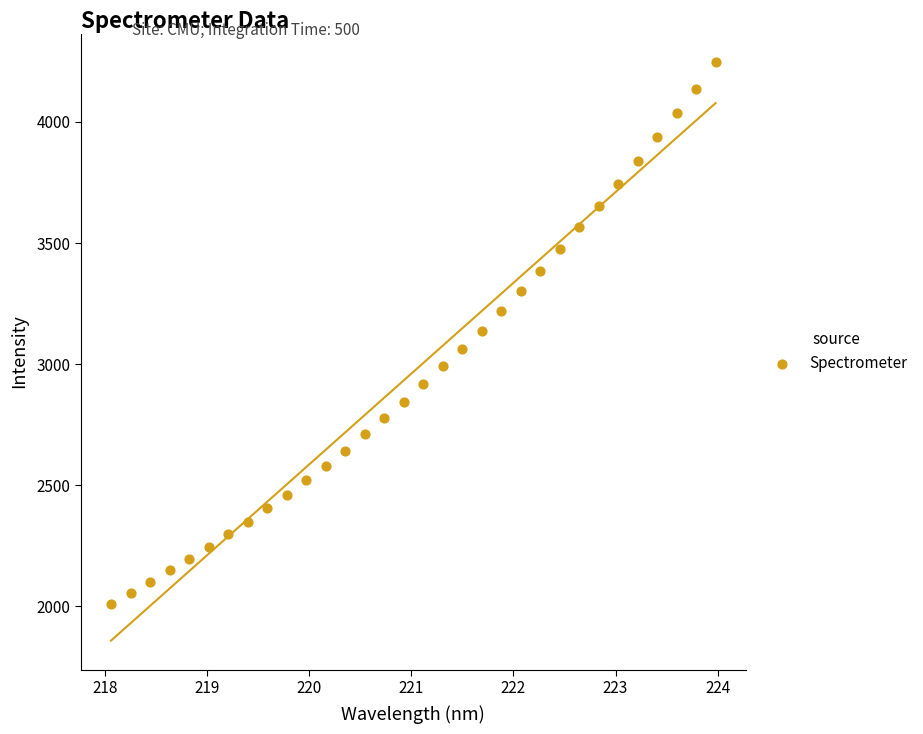

What is the range of X values (max minus min)?

5.9